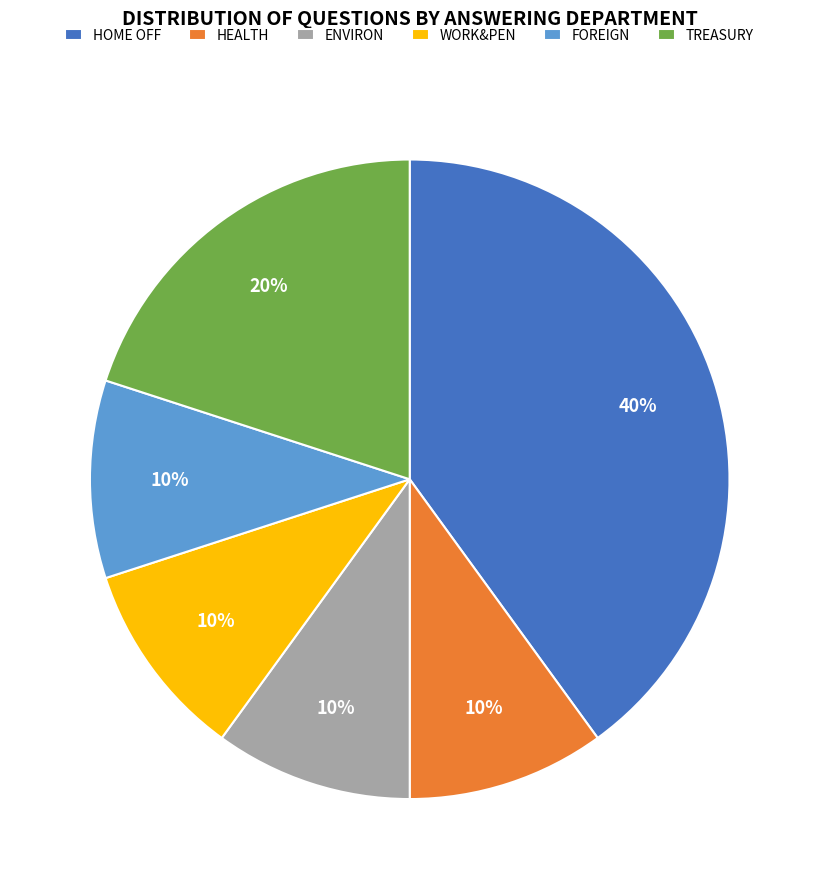

Approximately how many times larger is the value at HEALTH compared to WORK&PEN?

1.0